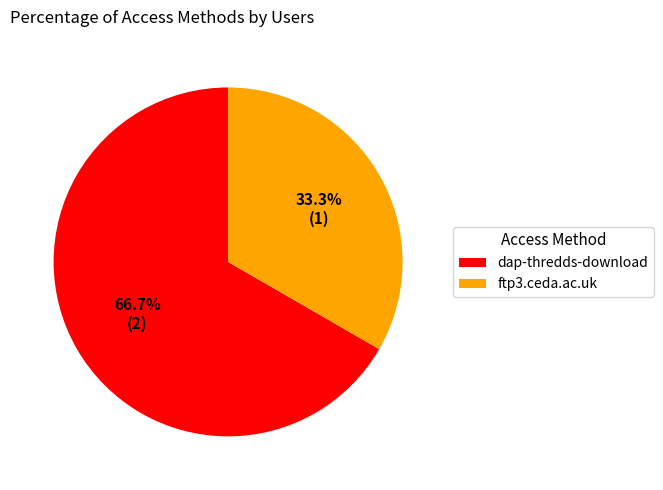

What is the majority slice?

dap-thredds-download